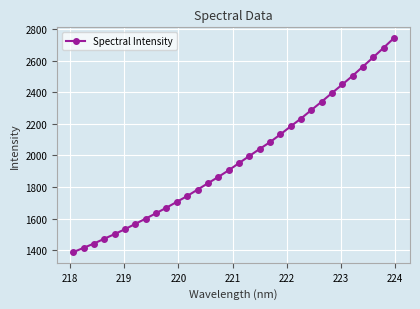

What is the difference between the second highest and second lowest values?

1265.7